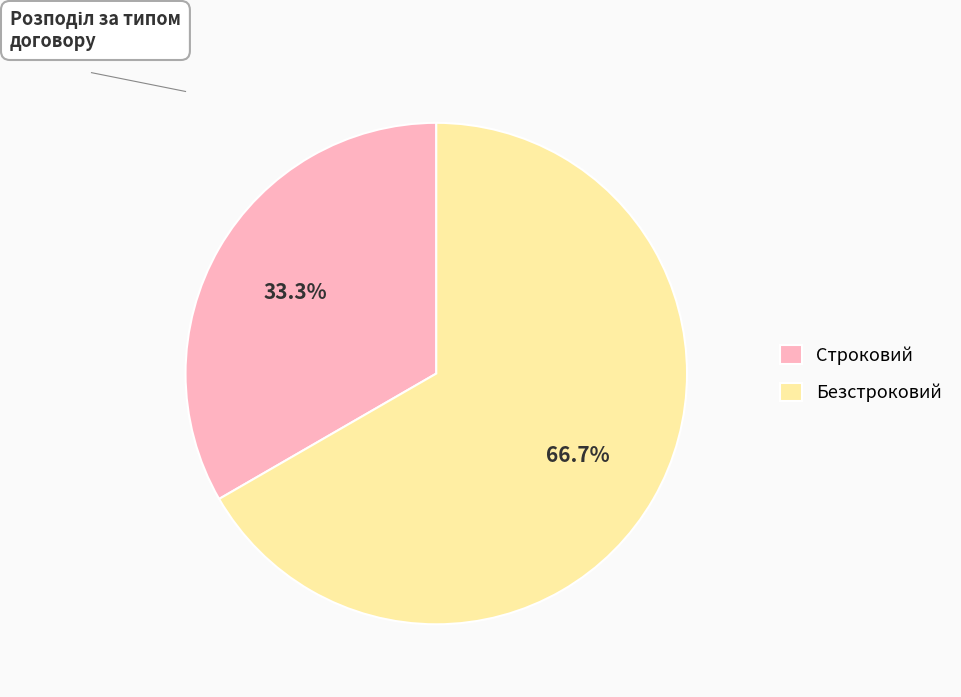

Approximately how many times larger is the value at Строковий compared to Безстроковий?

0.5